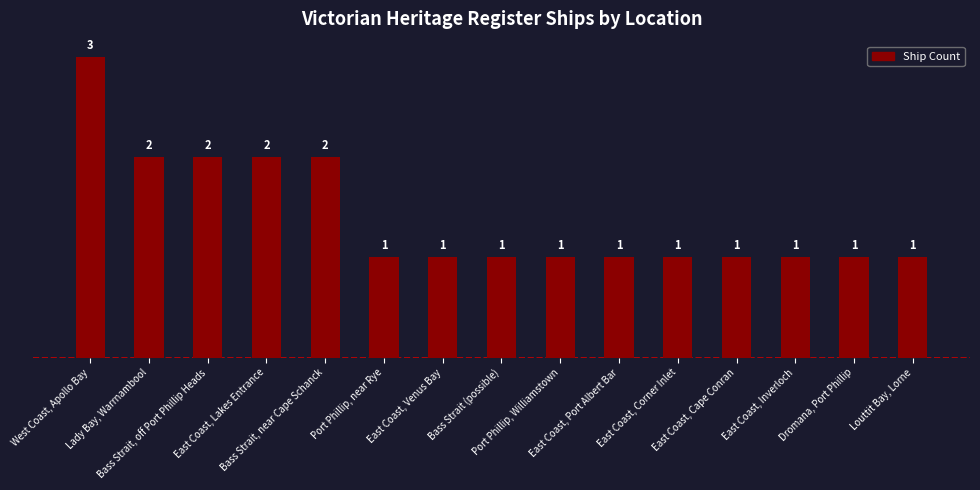

What is the change in value from West Coast, Apollo Bay to Lady Bay, Warrnambool?

-1